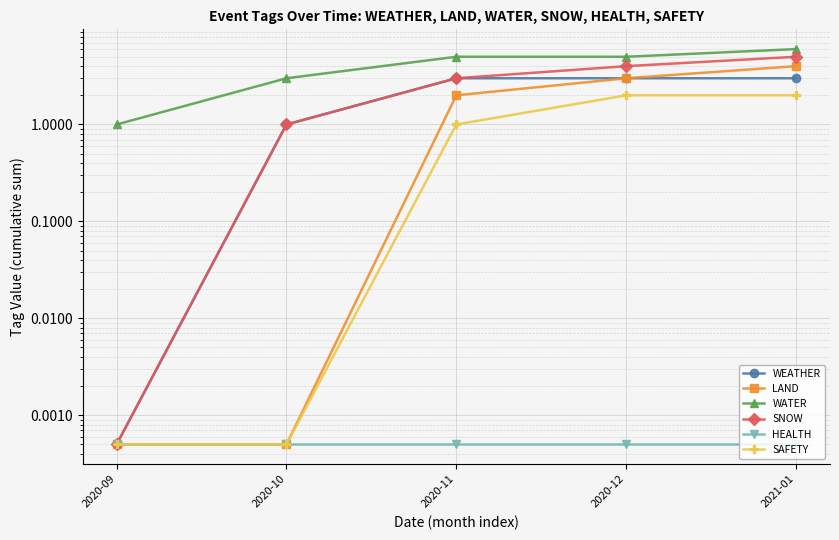

True or false: WEATHER has more than 1 points higher than both neighbors.

False